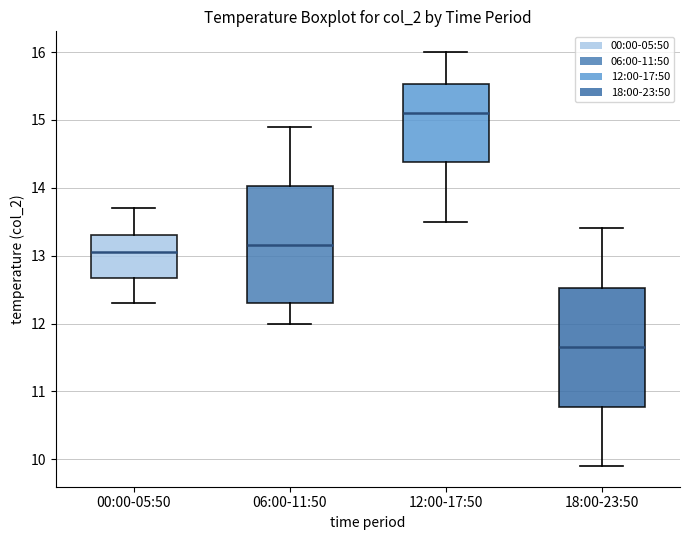

Which box's median line is the highest?

12:00-17:50